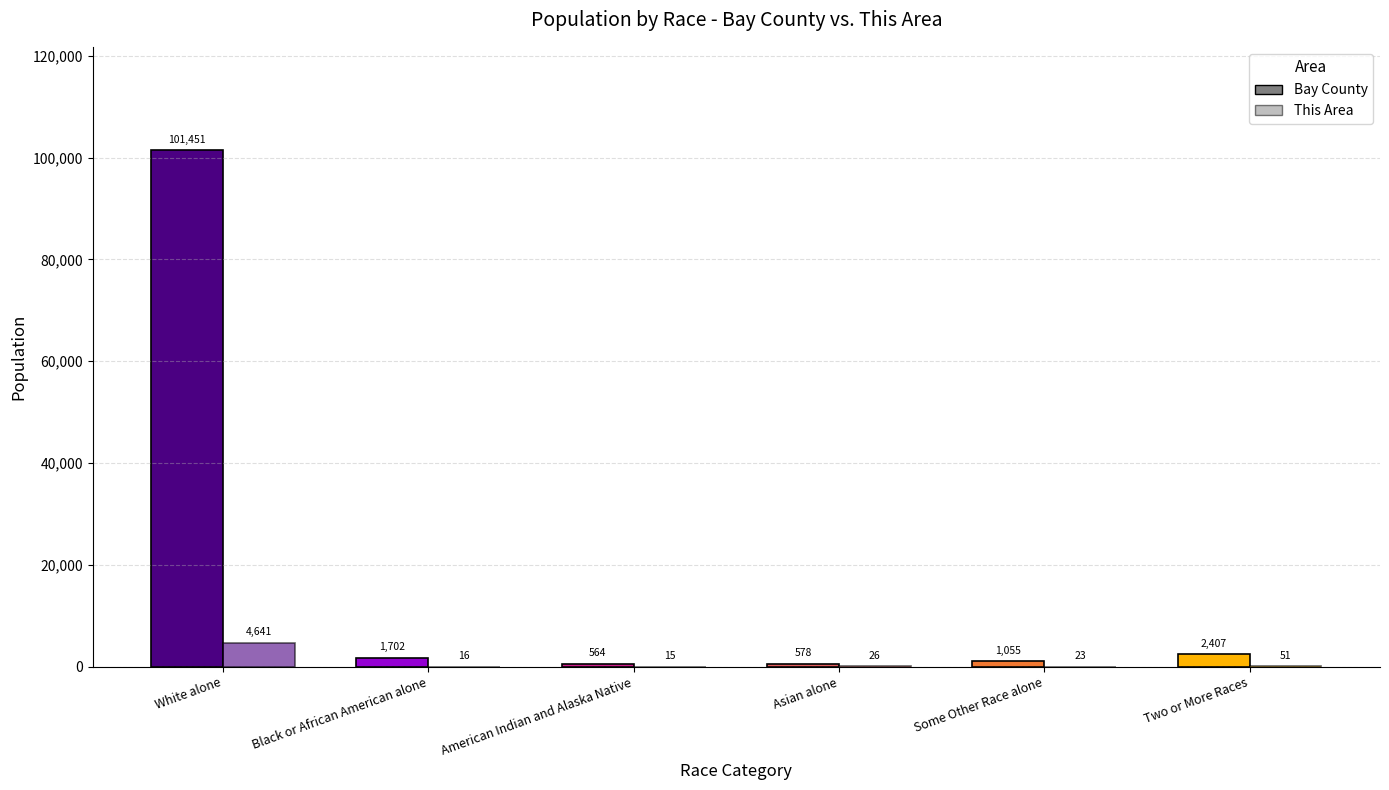

Reading left to right, extract all data points from this chart.

Bay County: White alone=101451	Black or African American alone=1702	American Indian and Alaska Native=564	Asian alone=578	Some Other Race alone=1055	Two or More Races=2407
This Area: White alone=4641	Black or African American alone=16	American Indian and Alaska Native=15	Asian alone=26	Some Other Race alone=23	Two or More Races=51